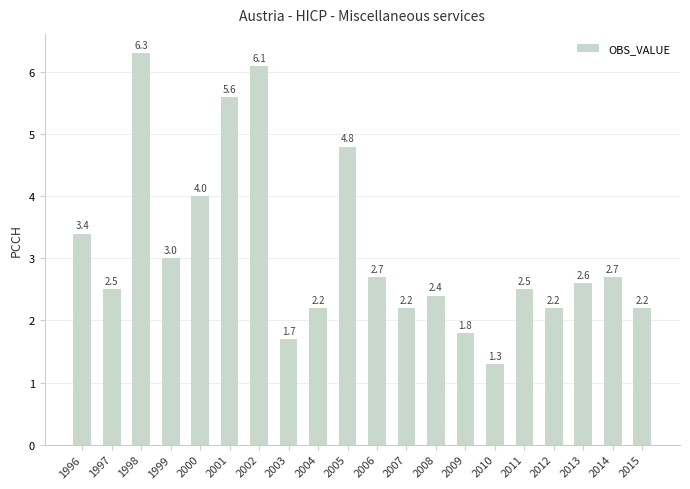

At which category does the chart reach its peak across all series?

1998